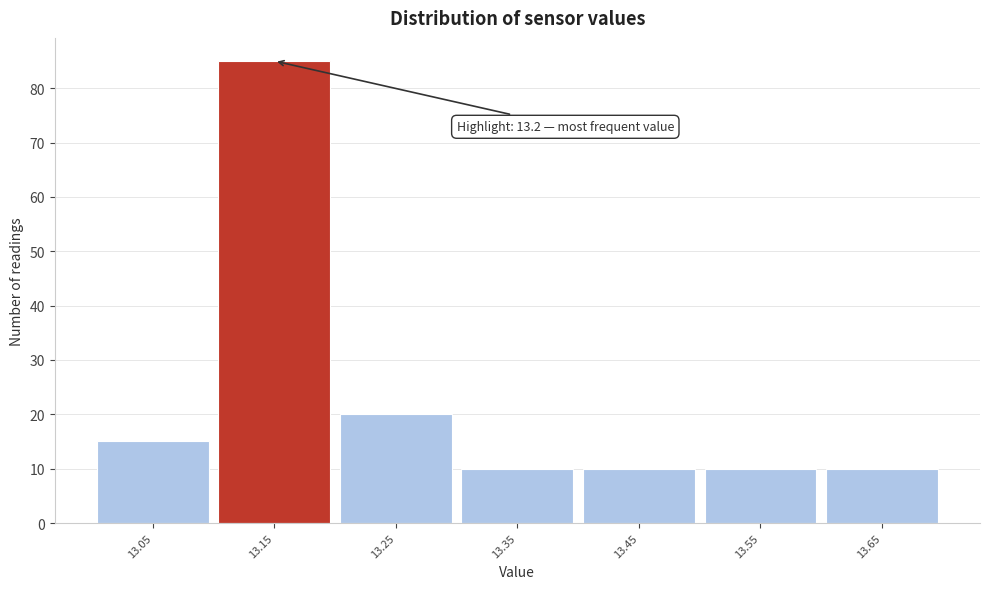

Reading right to left, transcribe all the data shown in this chart.

13.65=10	13.55=10	13.45=10	13.35=10	13.25=20	13.15=85	13.05=15